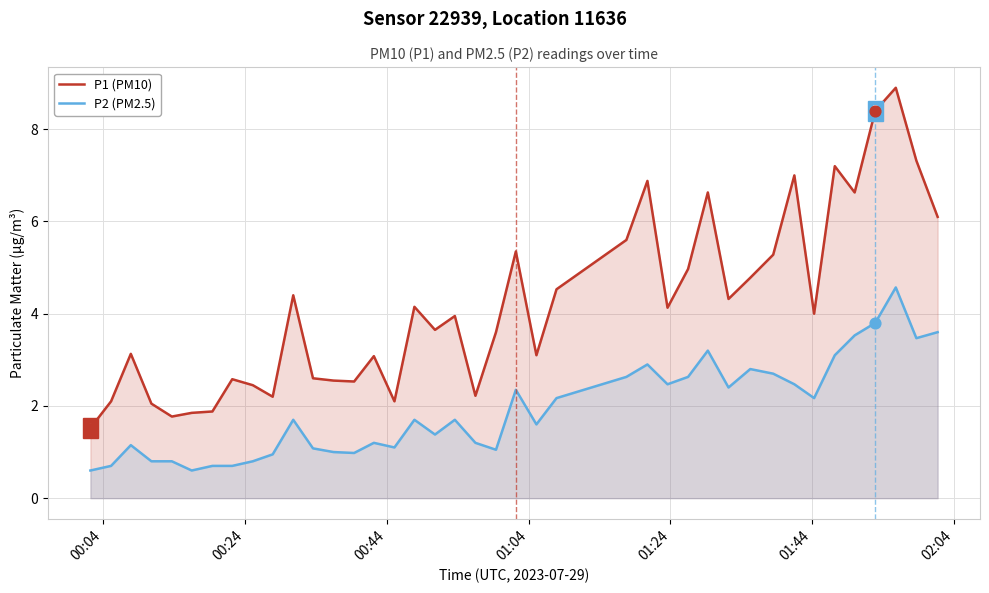

Which series reaches the maximum Y coordinate?

P1 (PM10)